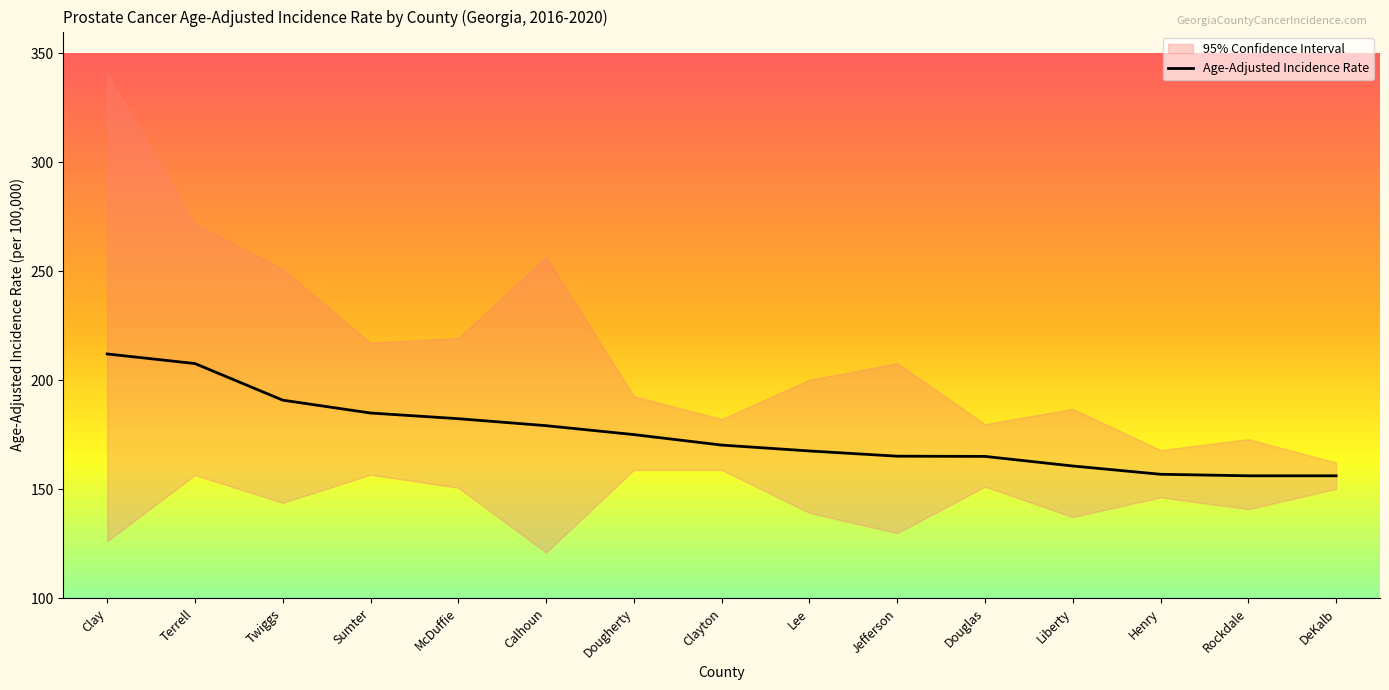

The Age-Adjusted Incidence Rate series shows 182.4 at McDuffie. True or false?

True